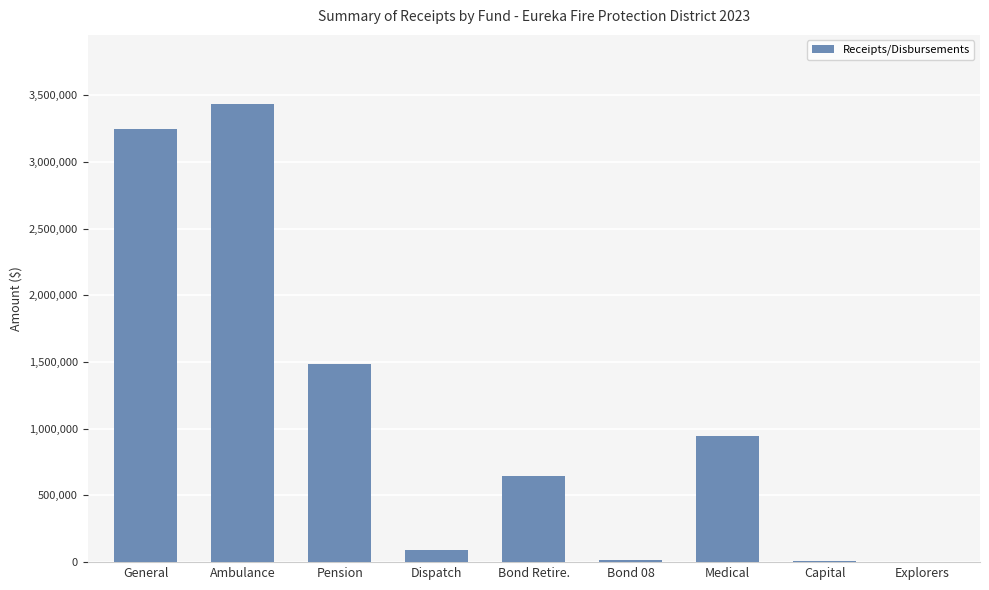

Read the value at Bond Retire..

648404.4